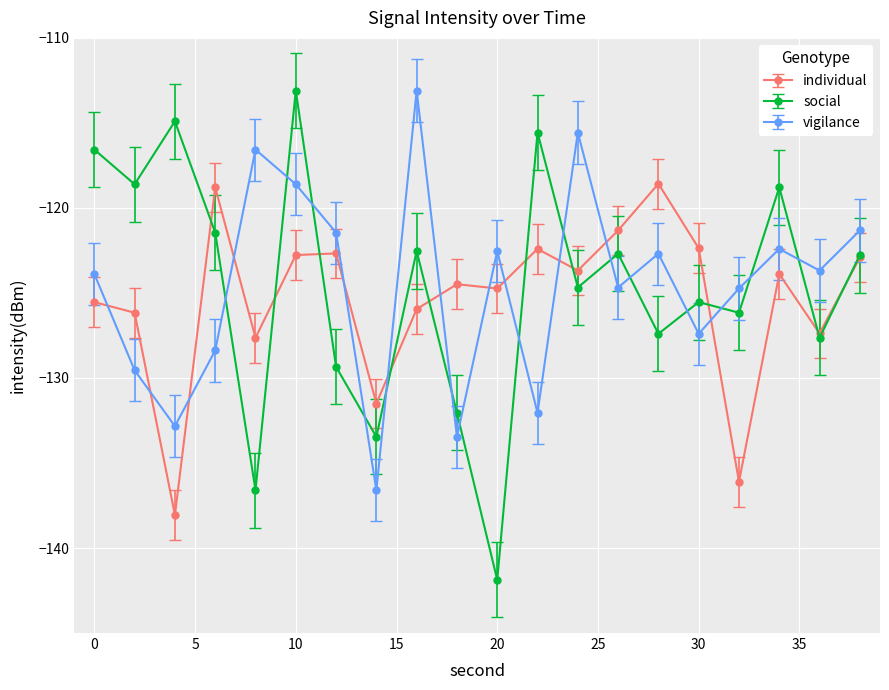

After their last crossing, which series has the higher values: individual or vigilance?

vigilance